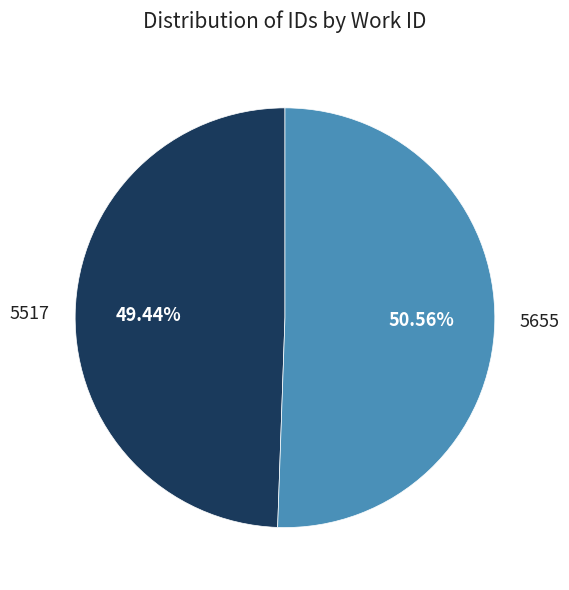

To the nearest percent, what portion does 5517 represent?

49%